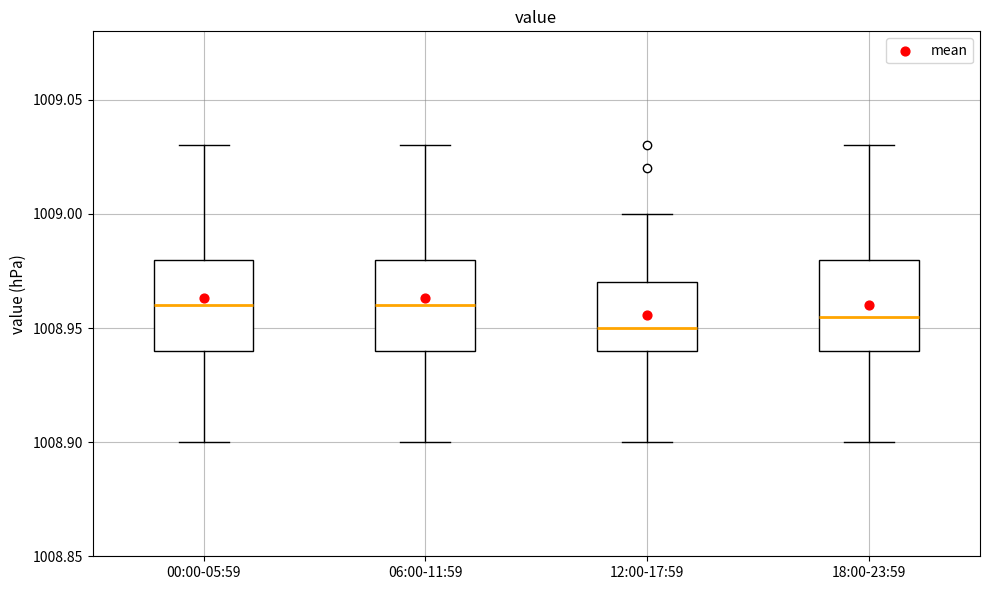

Reading left to right, transcribe this box plot: for each box, give where its median line is, the range the box spans, and where its two whiskers end, as read against the y-axis. The values are not printed on the chart, so give them approximately, as read against the axis.

00:00-05:59: median 1008.960, box 1008.940 to 1008.980, whiskers 1008.900 to 1009.030
06:00-11:59: median 1008.960, box 1008.940 to 1008.980, whiskers 1008.900 to 1009.030
12:00-17:59: median 1008.950, box 1008.940 to 1008.970, whiskers 1008.900 to 1009.000
18:00-23:59: median 1008.955, box 1008.940 to 1008.980, whiskers 1008.900 to 1009.030